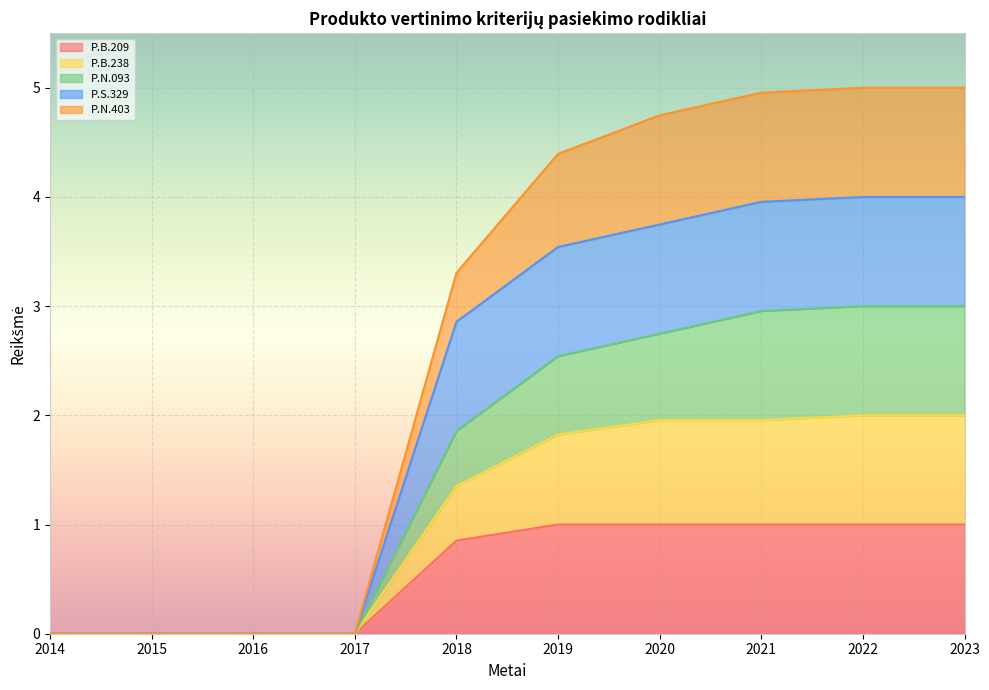

What is the total value across all series at 2018?

3.3